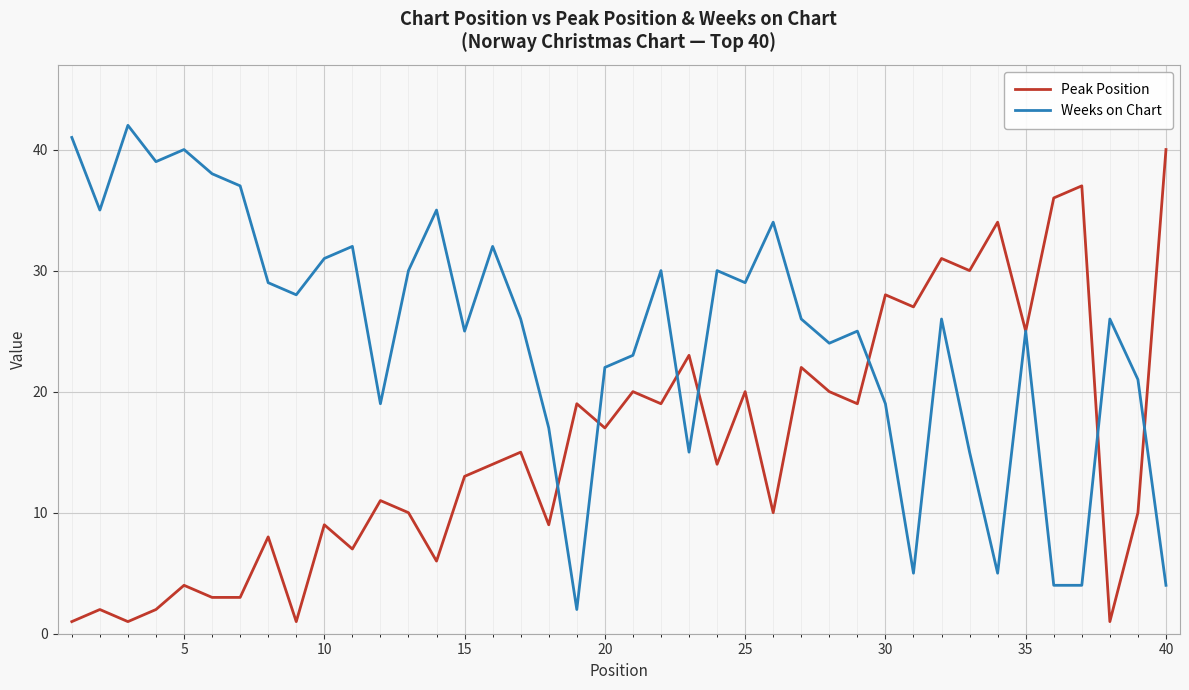

Which series has the largest total across all categories?

Weeks on Chart